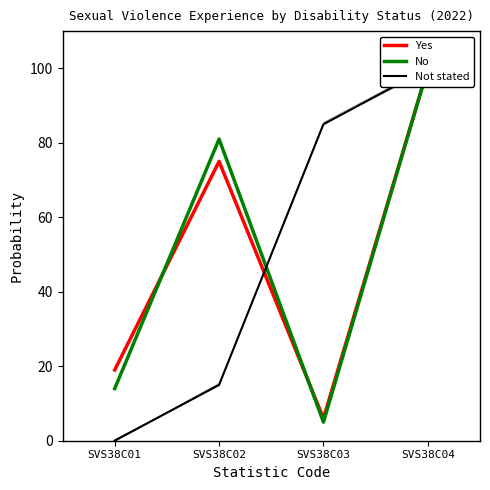

What is the difference between the Yes values at SVS38C04 and SVS38C03?

94